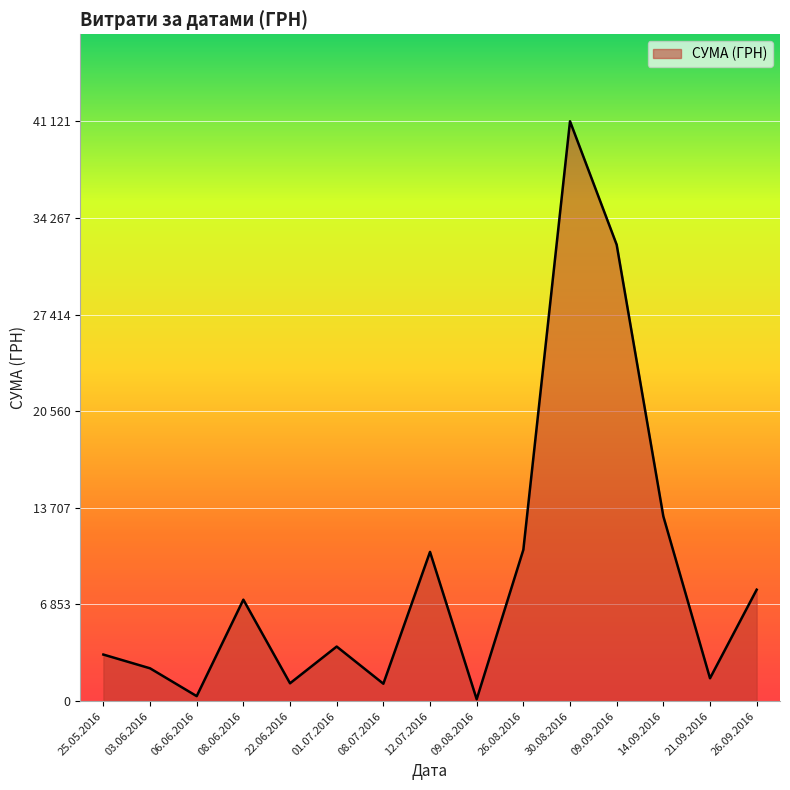

Does the chart display data point markers on the line(s)?

No